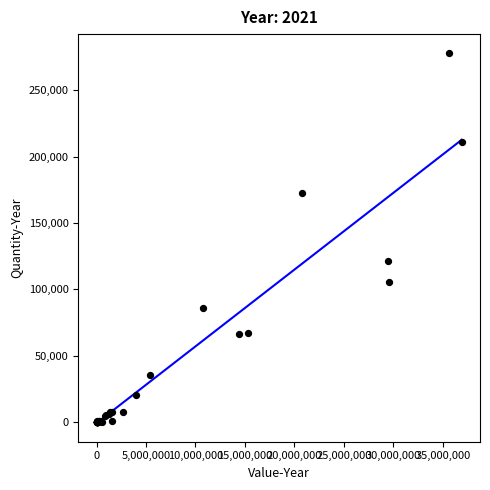

What Y value in the scatter plot is closest to 139184?

121124